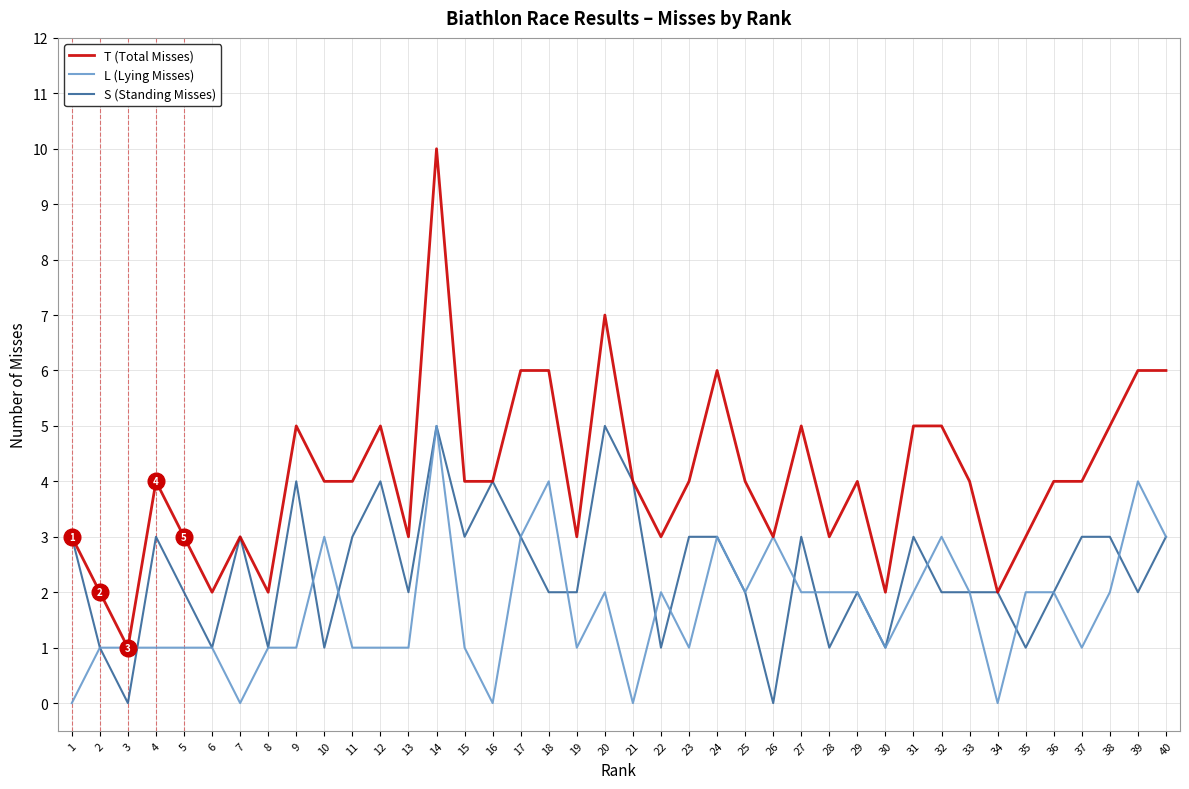

What is the approximate value of S (Standing Misses) at 1?

3